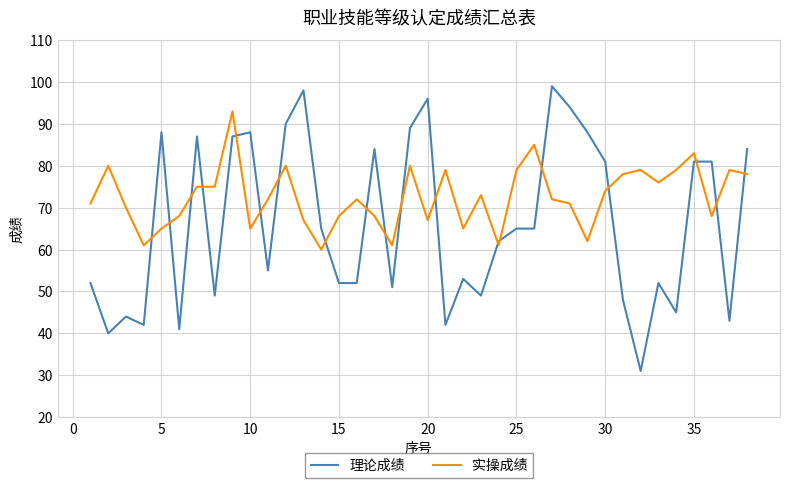

True or false: 理论成绩 and 实操成绩 intersect in this chart.

True